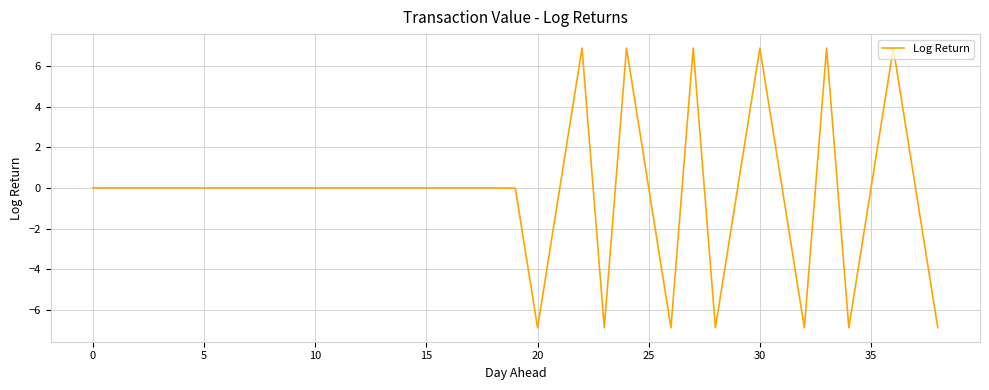

What is the difference between the maximum and minimum values?

13.8